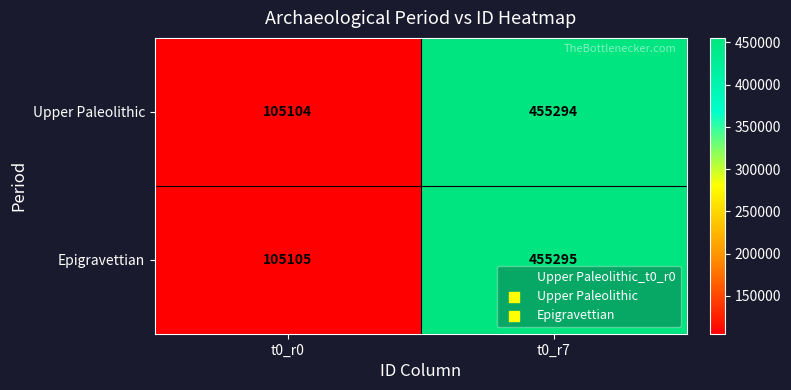

What is the minimum value for Epigravettian?

105105